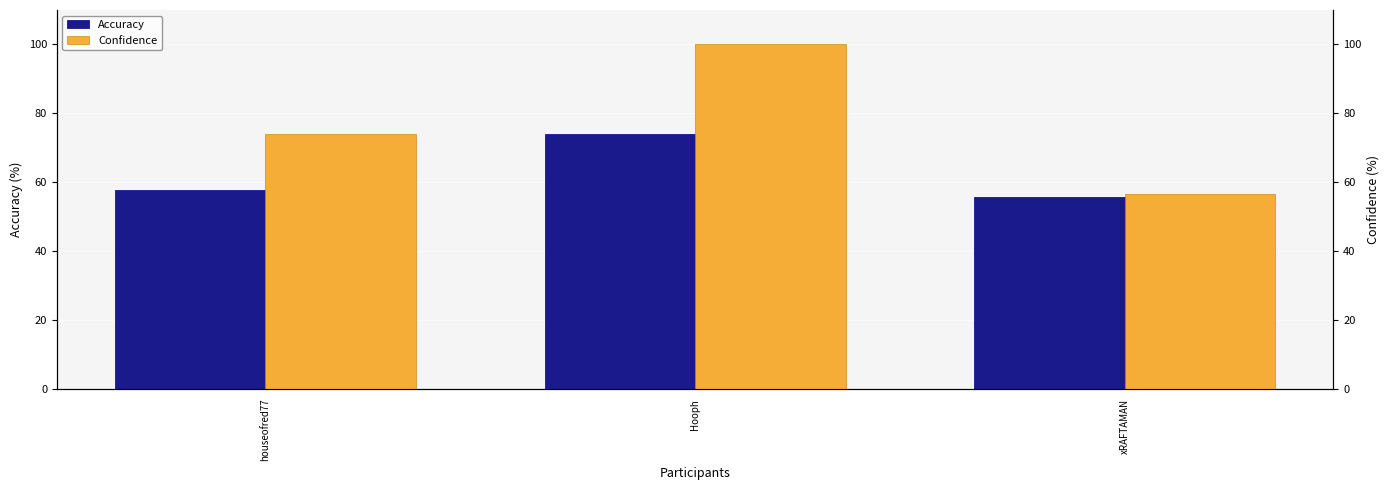

Is the value of Accuracy at Hooph greater than the value of Confidence at houseofred77?

No